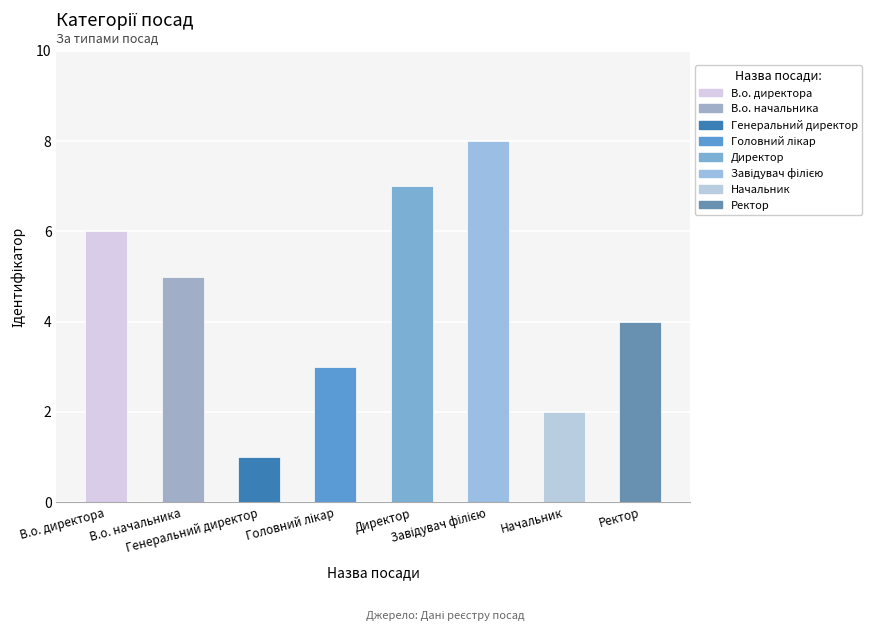

Reading left to right, what are all the values shown in this chart?

6	5	1	3	7	8	2	4